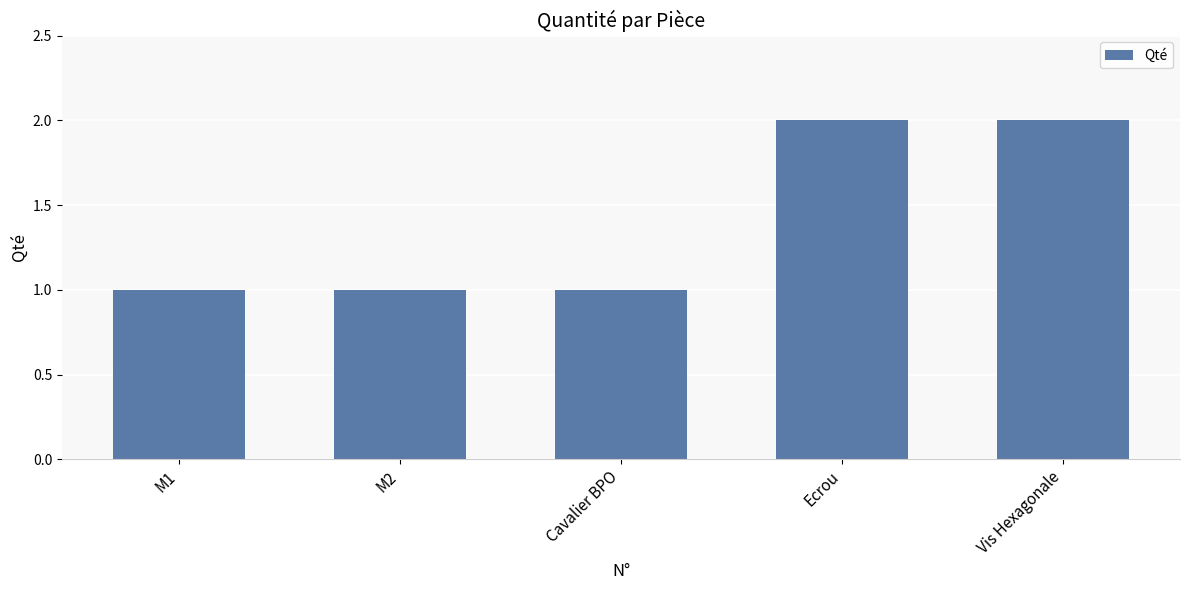

What position from the left is Vis Hexagonale?

5